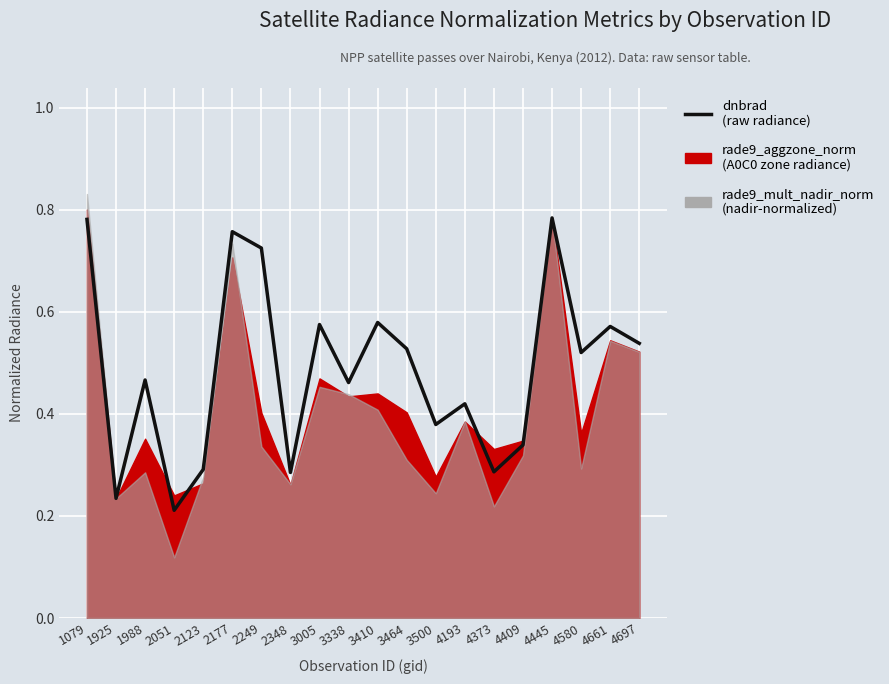

What is the difference between the values at 2249 and 4697?

0.2